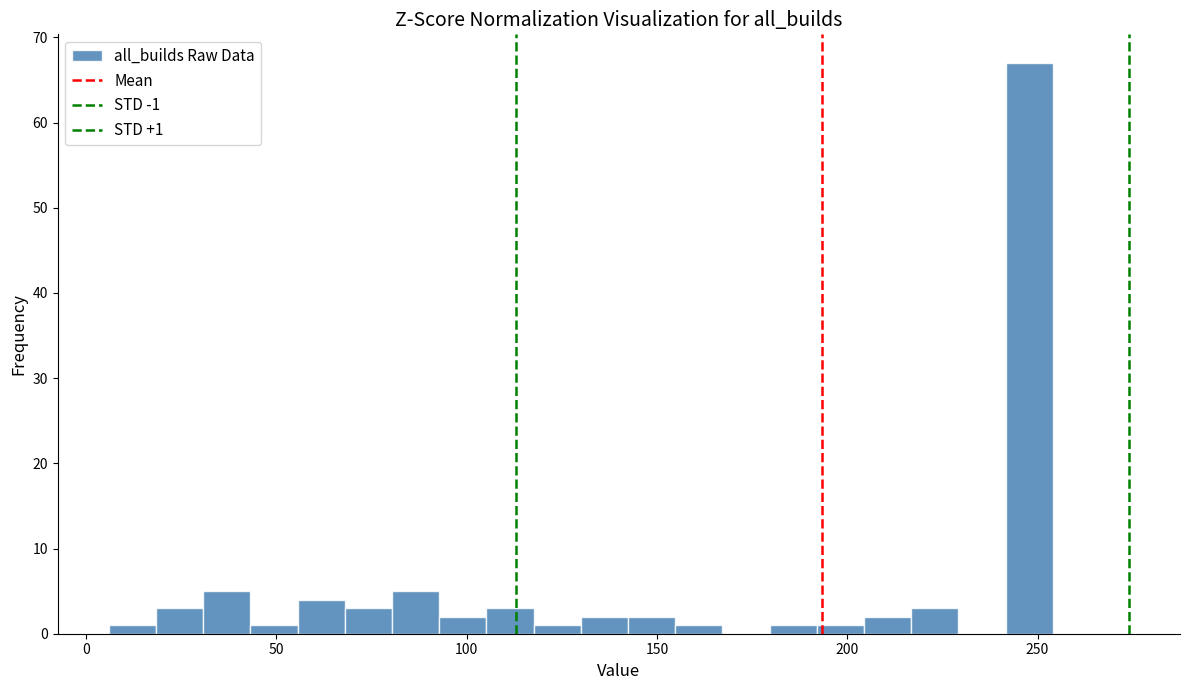

Read against the x-axis, roughly where is the centre of the tallest bar?

250